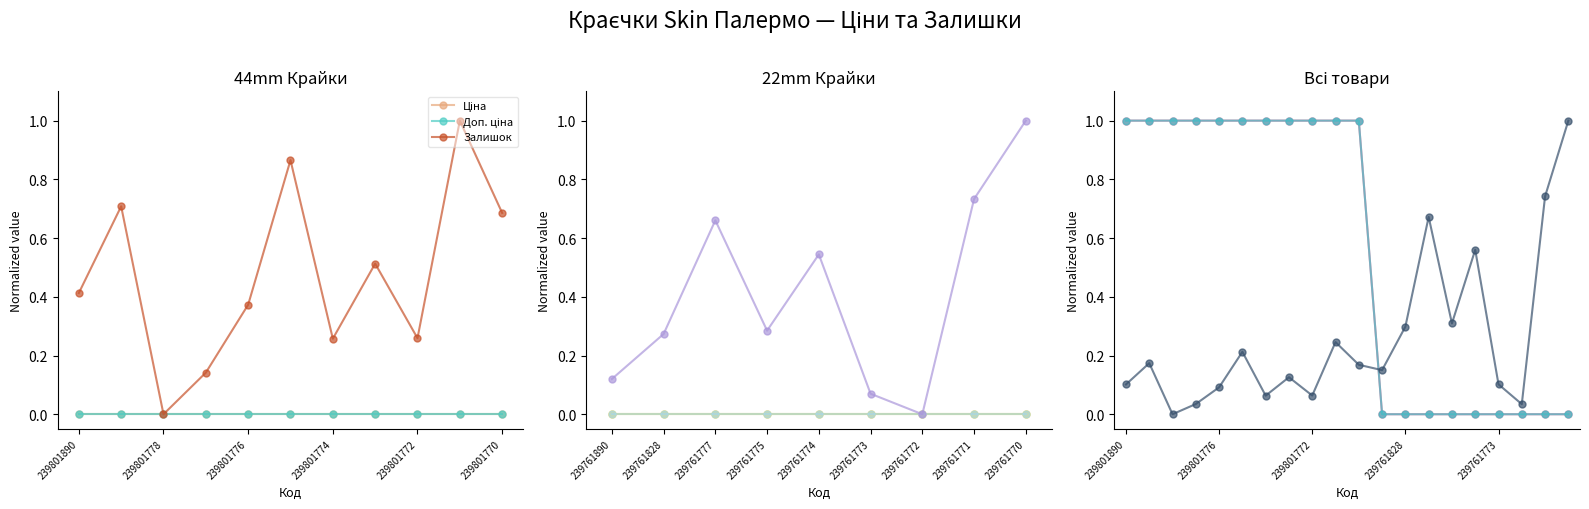

True or false: Доп. ціна has more than 0 interior local peaks.

False